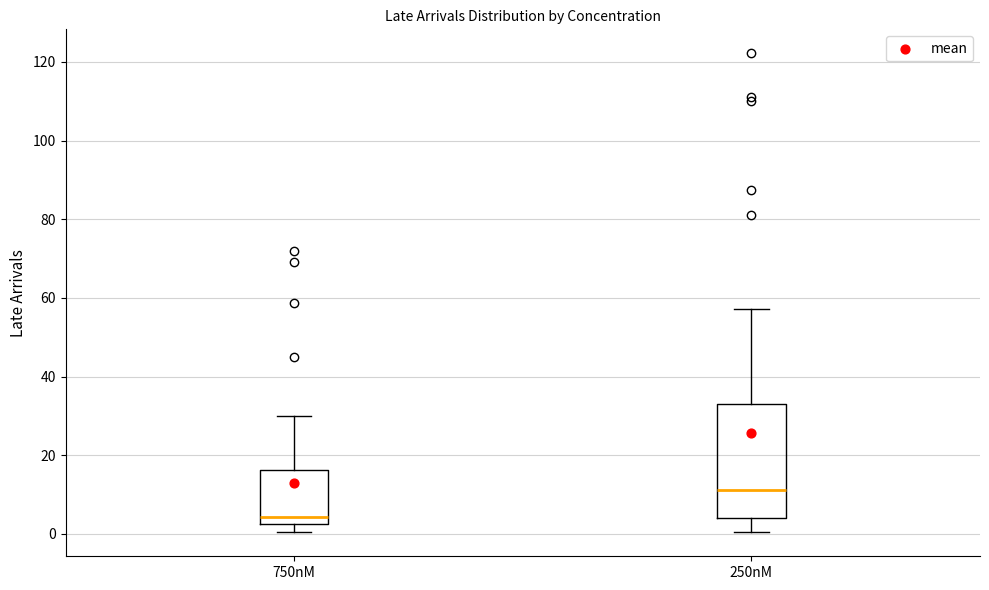

Which box's median line is the lowest?

750nM